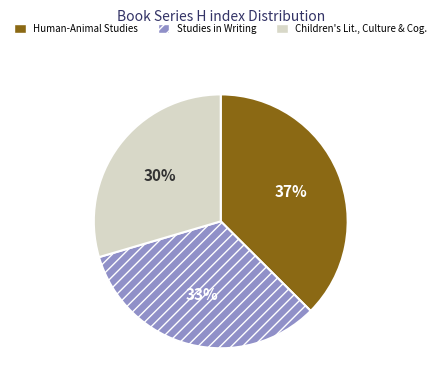

What is the ratio of the value at Studies in Writing to the value at Human-Animal Studies?

0.9